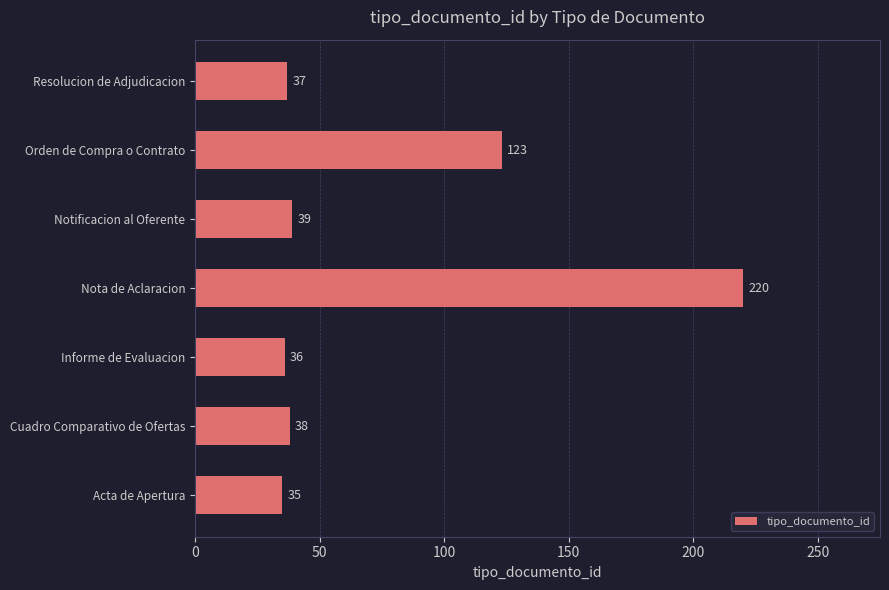

Reading bottom to top, what are all the values shown in this chart?

35	38	36	220	39	123	37